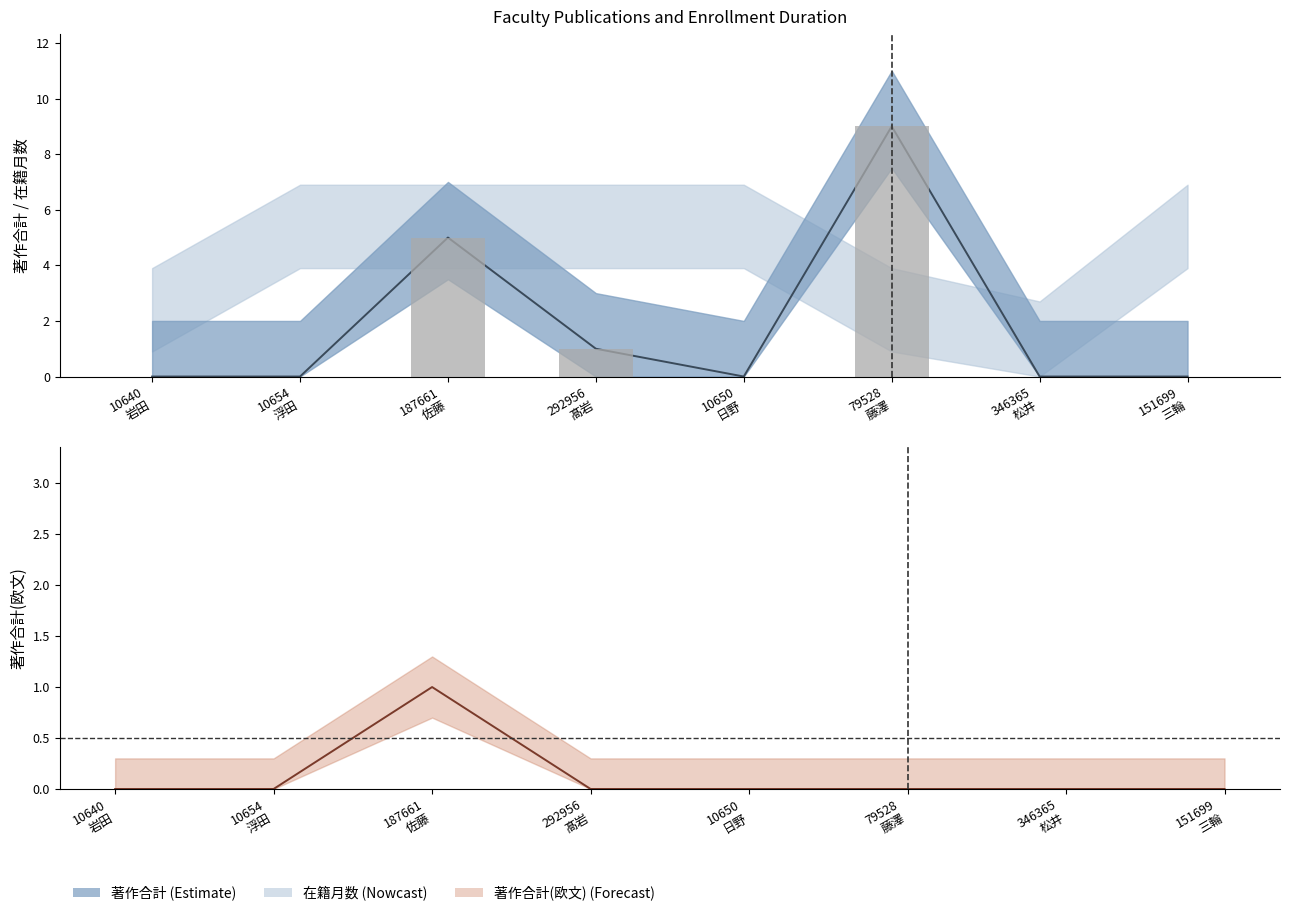

The value of 著作合計 at 10650
日野 is 0. True or false?

True